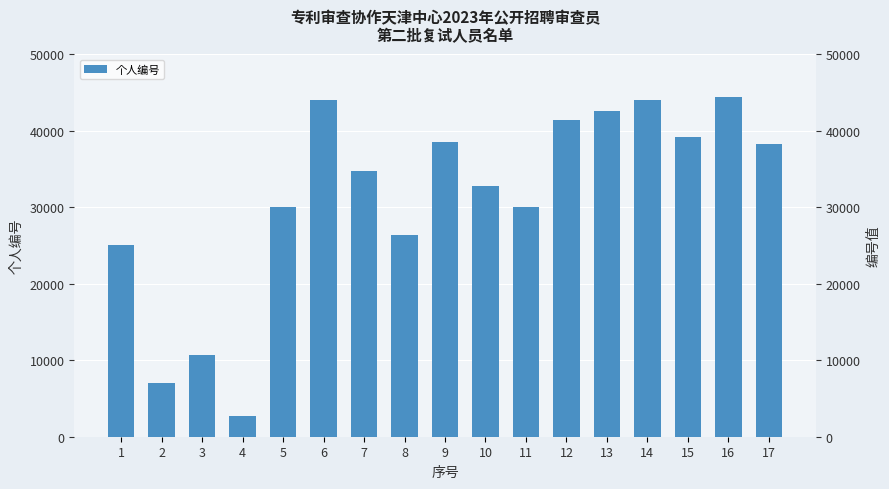

How many bars are there in total?

17